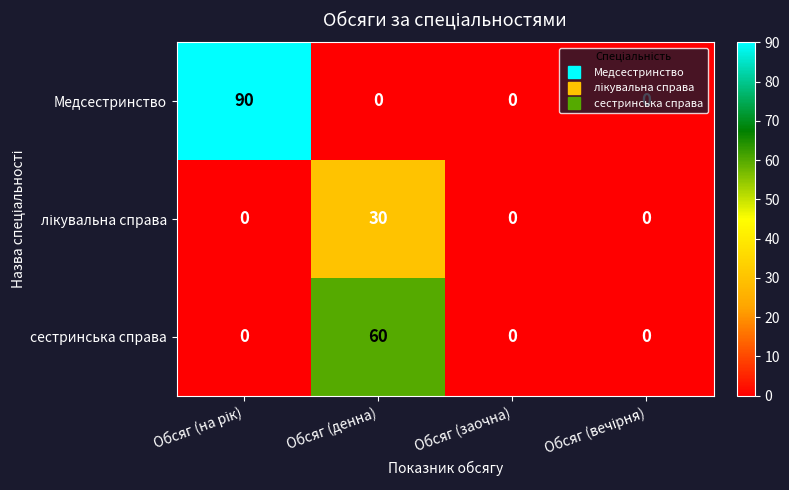

What is the average value of the сестринська справа series?

15